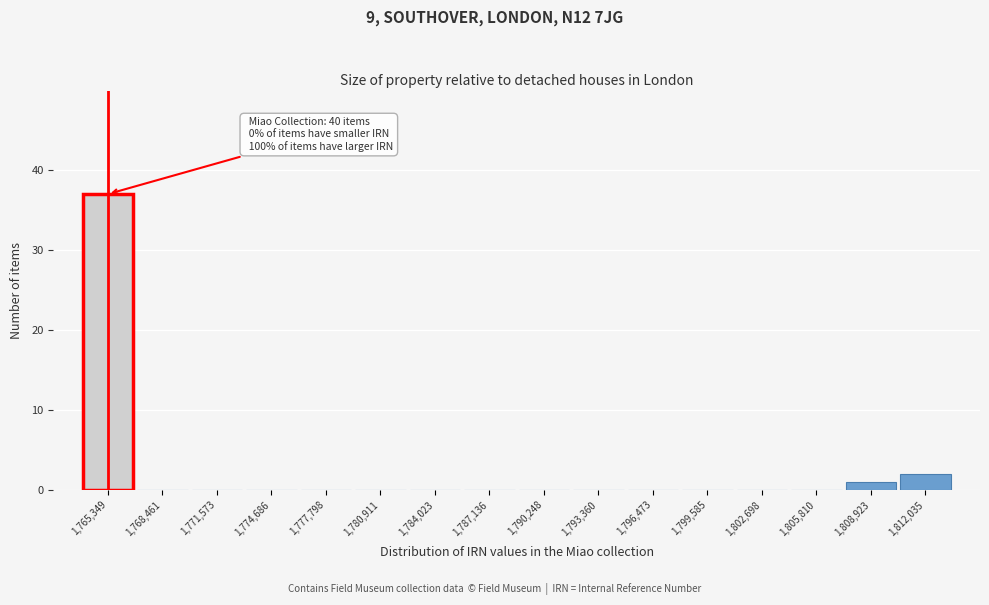

Reading left to right, list all the values displayed in this chart.

1,765,349=37	1,768,461=0	1,771,573=0	1,774,686=0	1,777,798=0	1,780,911=0	1,784,023=0	1,787,136=0	1,790,248=0	1,793,360=0	1,796,473=0	1,799,585=0	1,802,698=0	1,805,810=0	1,808,923=1	1,812,035=2